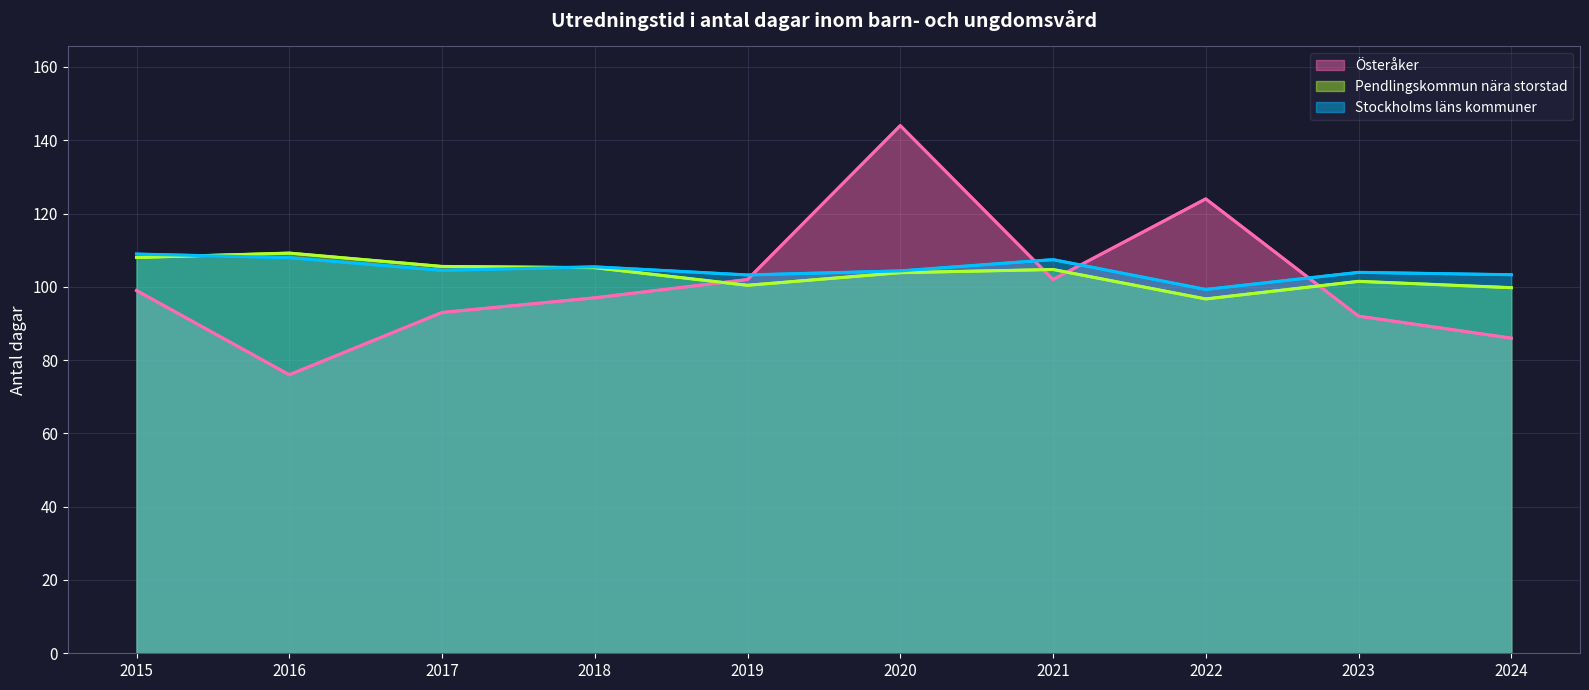

Which series has the widest spread of values?

Österåker